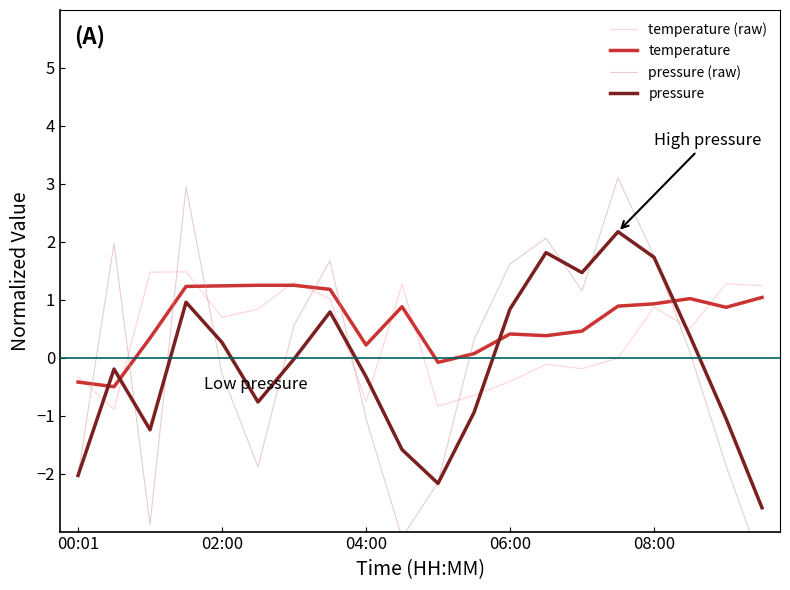

How many categories are shown in the chart?

20